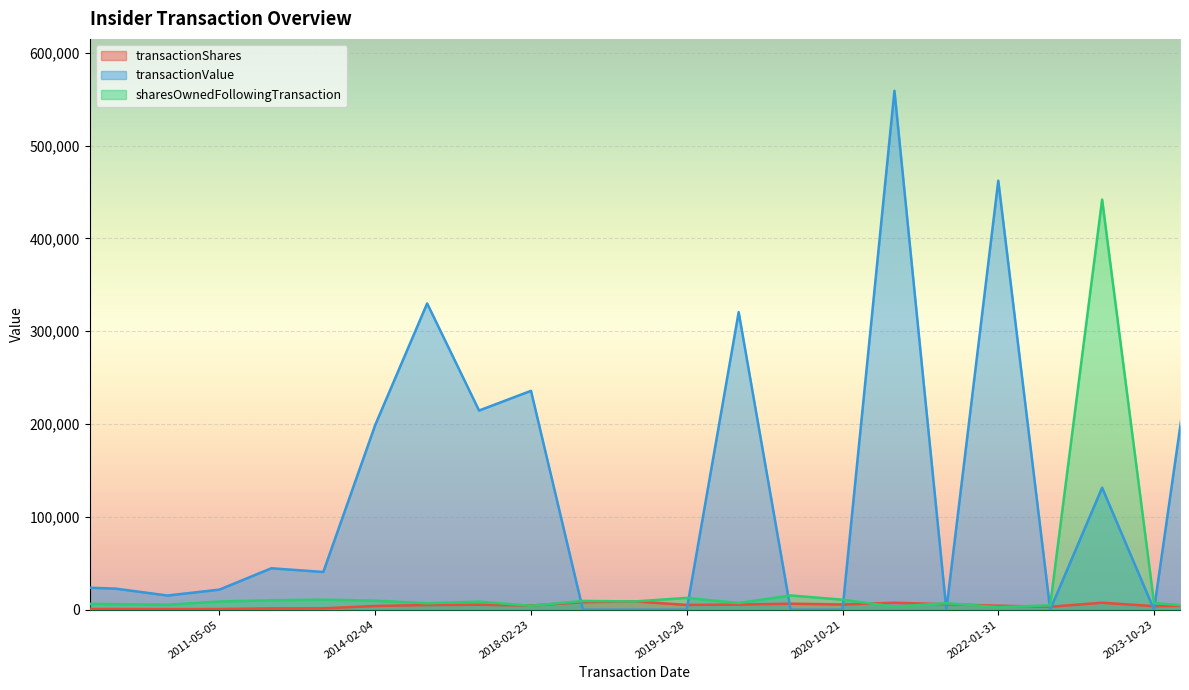

What is the sum of all transactionValue values?

3013940